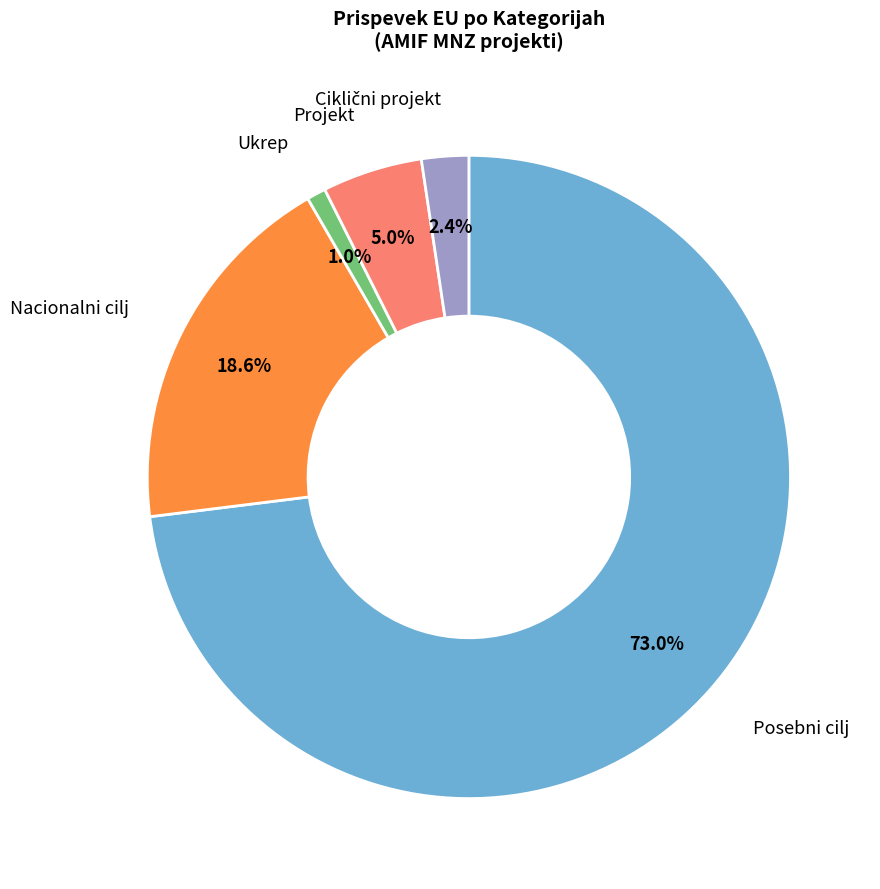

Count the number of slices in the pie.

5